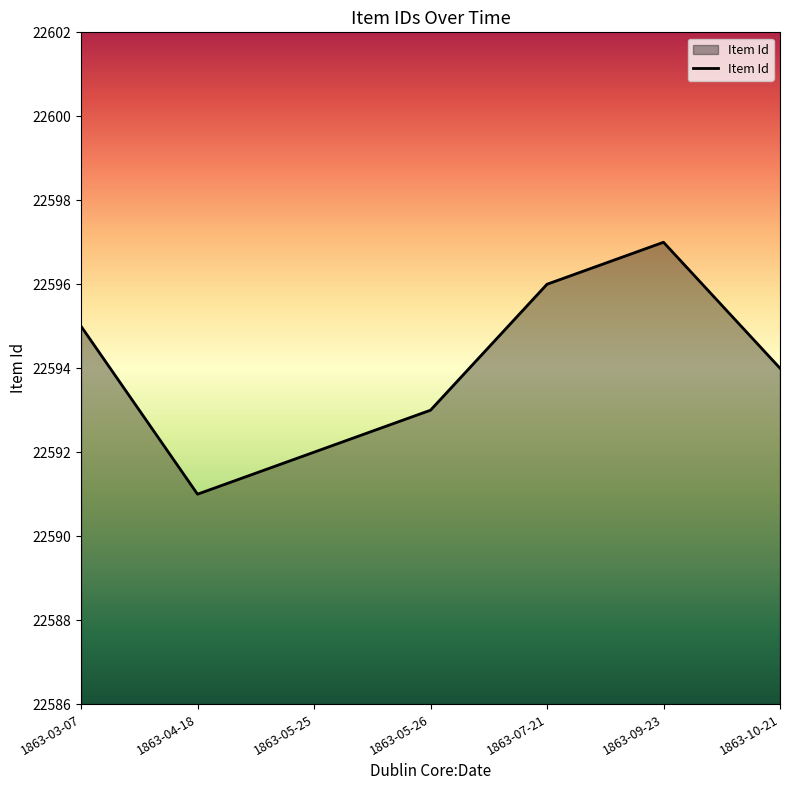

What is the difference between the maximum and minimum values?

6